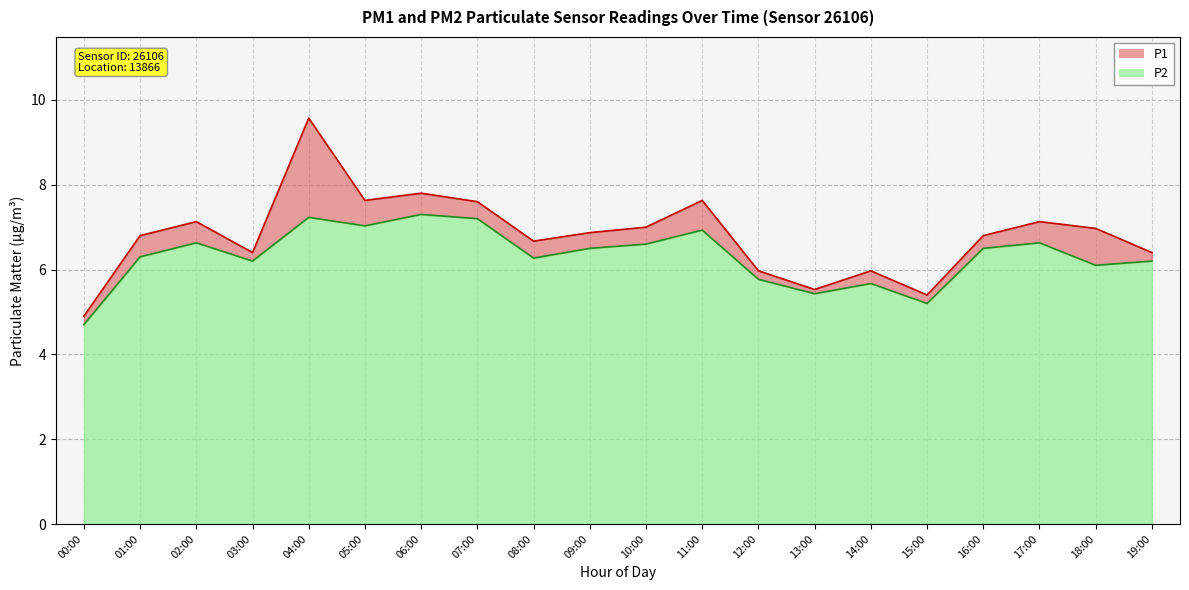

What is the minimum value shown in the chart?

4.7